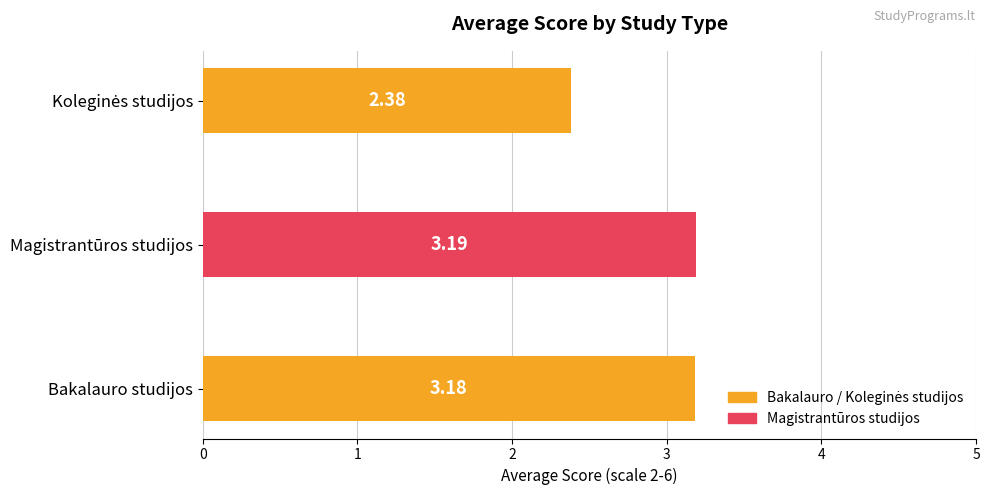

Which has a higher value, Magistrantūros studijos or Bakalauro studijos?

Magistrantūros studijos